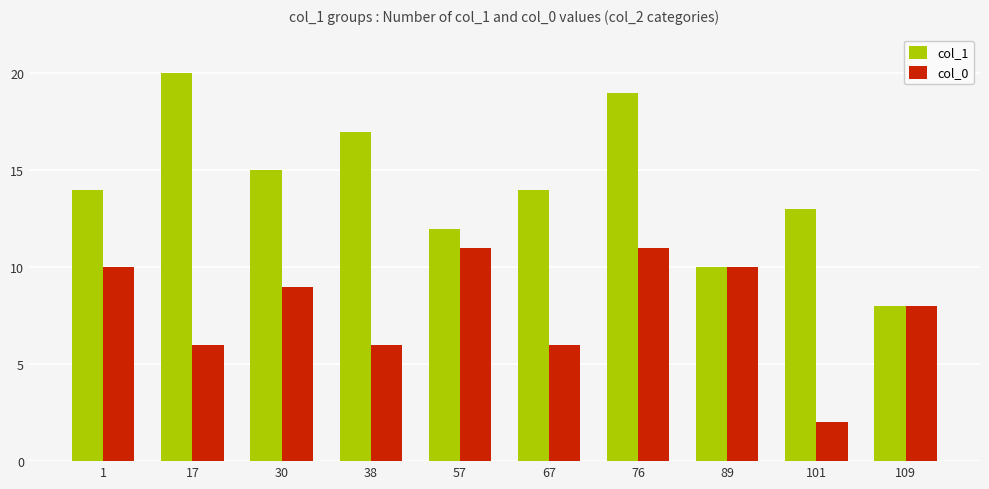

Which series has the widest spread of values?

col_1